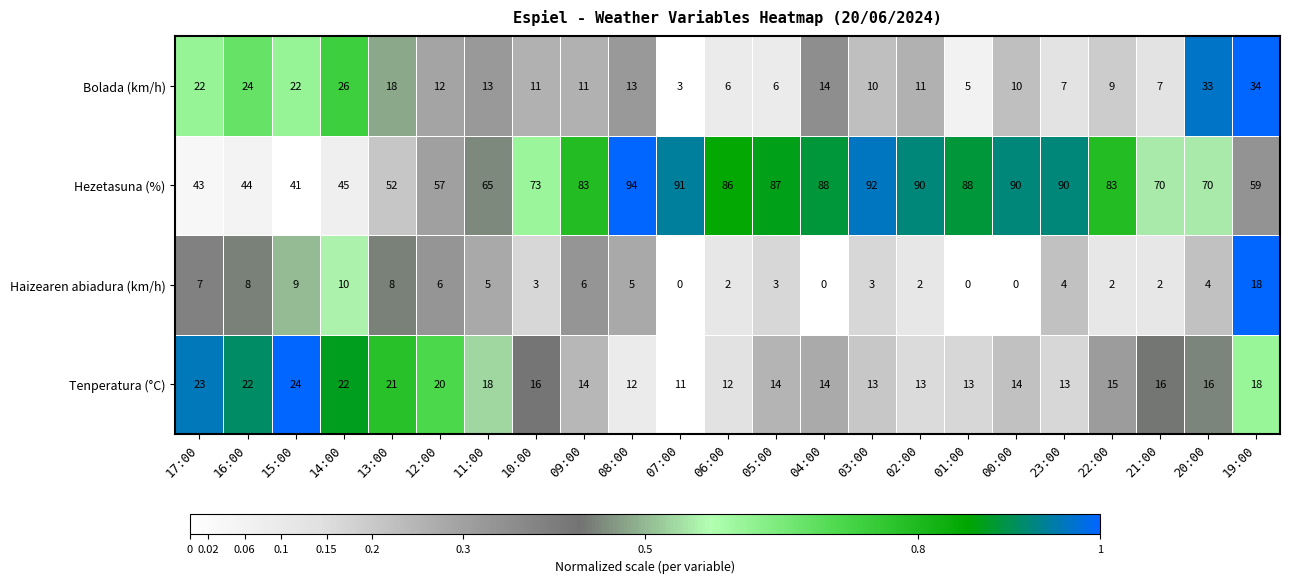

Which series has the largest total across all categories?

Hezetasuna (%)